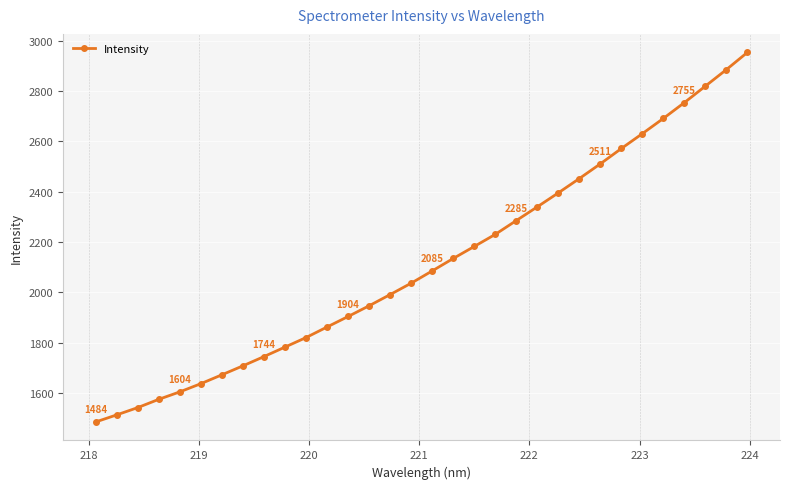

What is the greatest value displayed?

2954.5